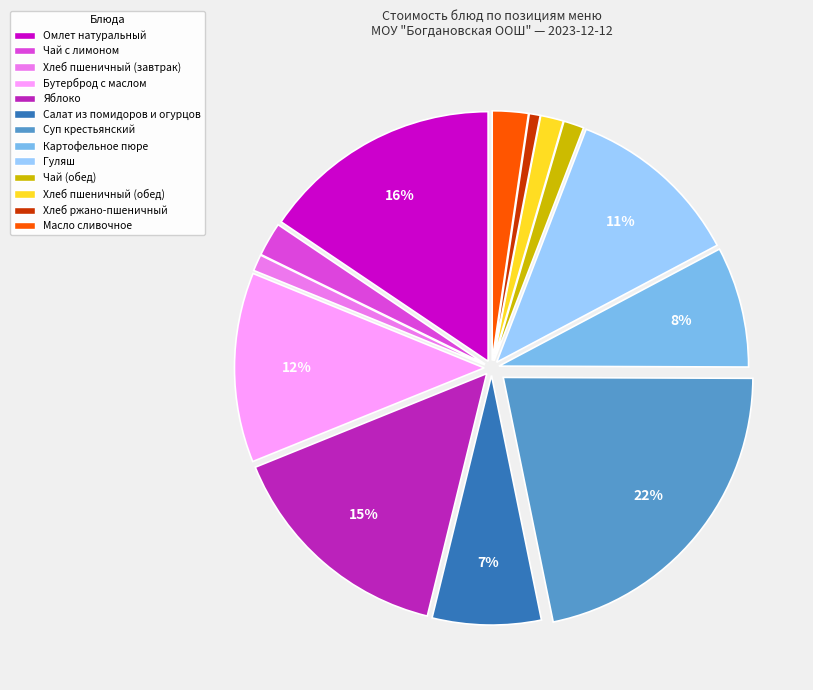

Is the sum of Салат из помидоров и огурцов and Картофельное пюре greater than half?

No